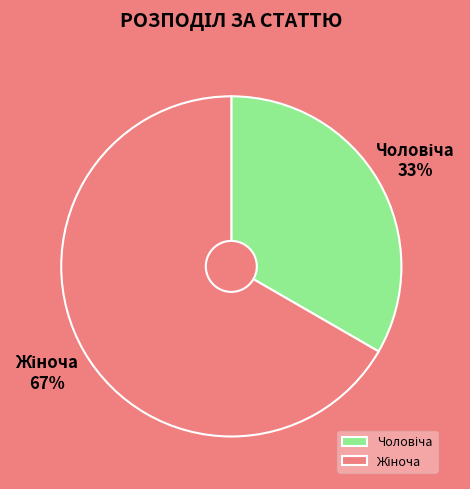

Count the number of slices in the pie.

2